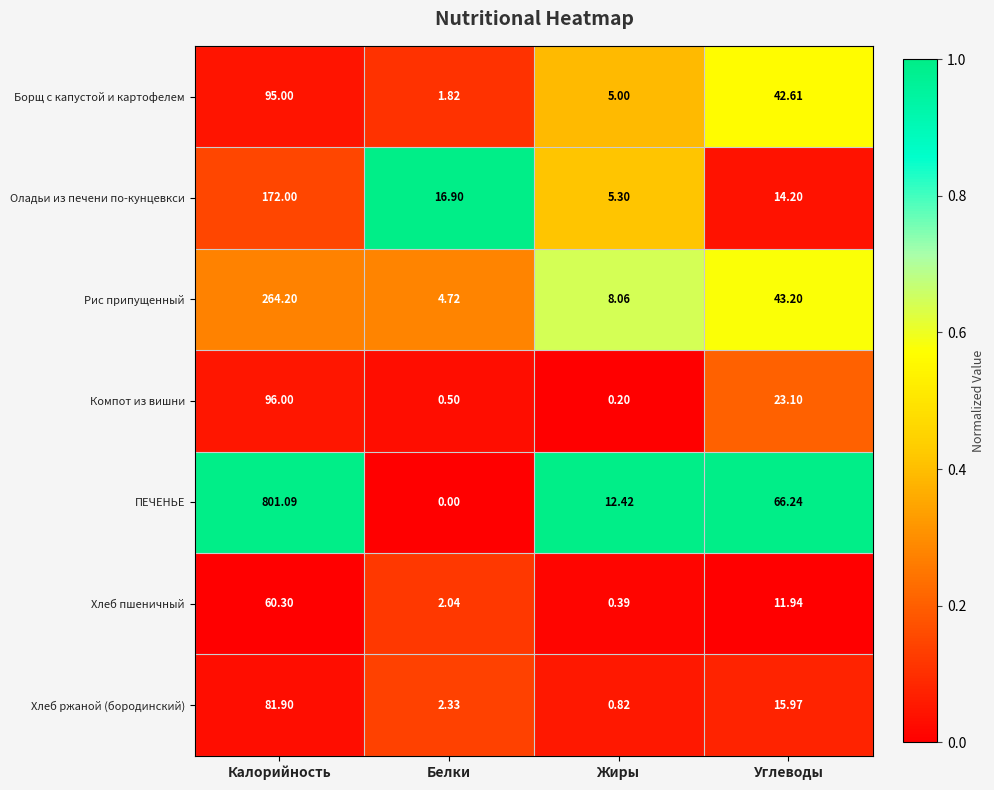

What is the spread (max minus min) of values at Калорийность?

740.8